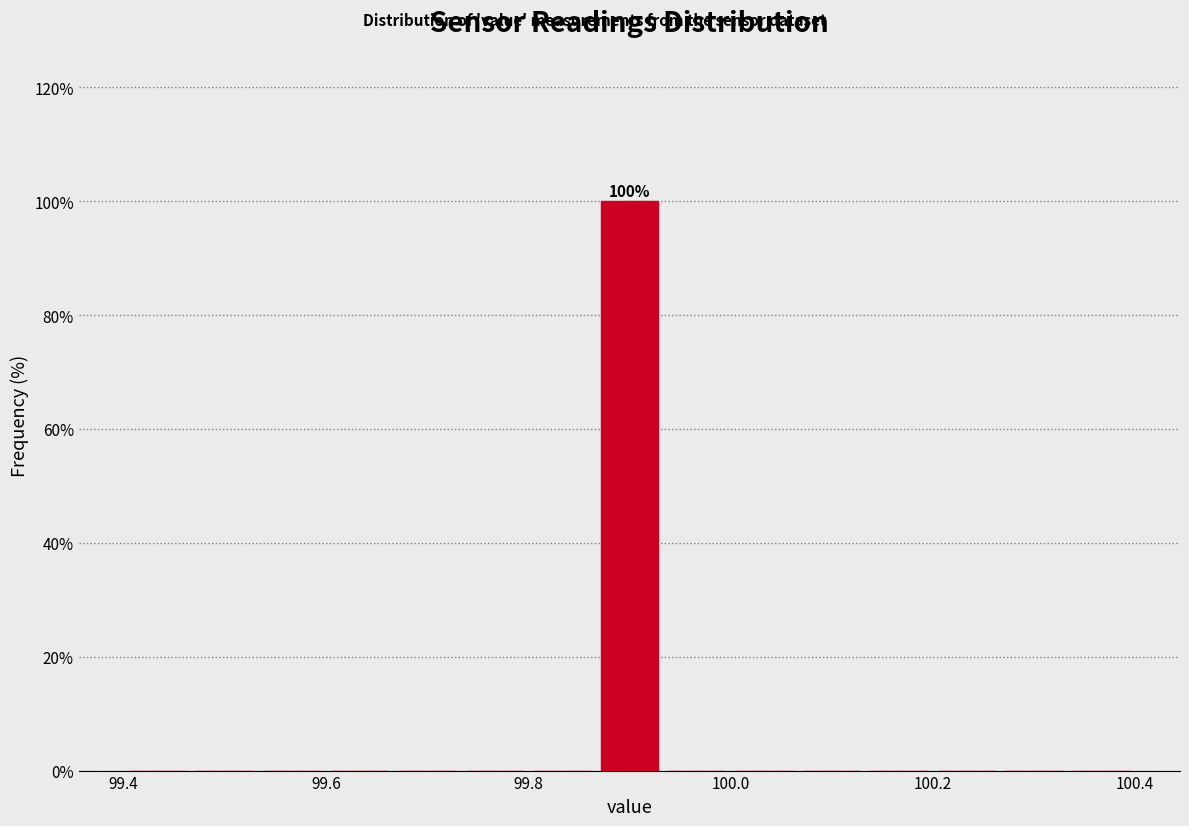

Read against the x-axis, roughly where is the centre of the tallest bar?

99.90